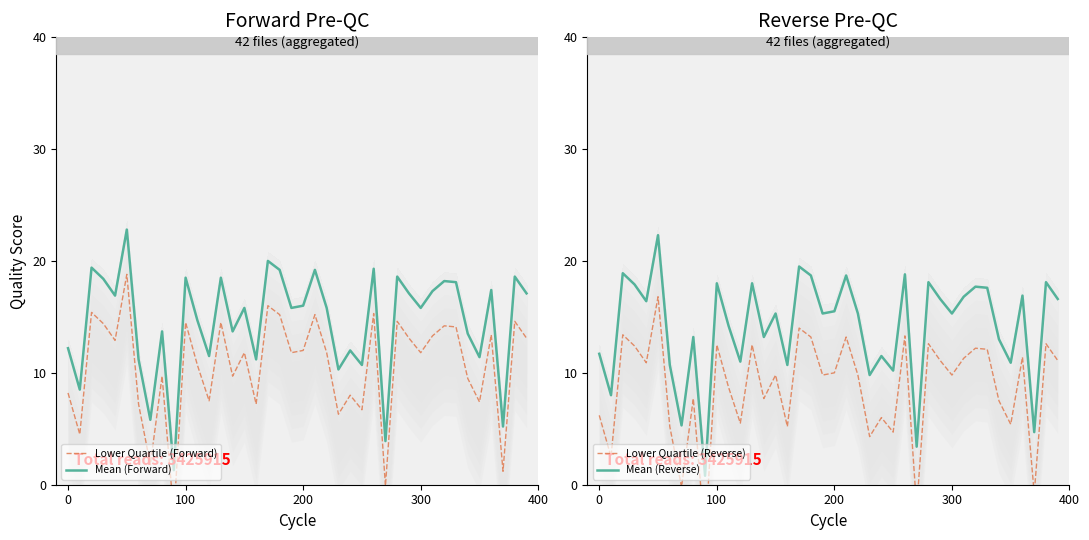

How many interior local valleys does the Lower Quartile (Reverse) series have?

14